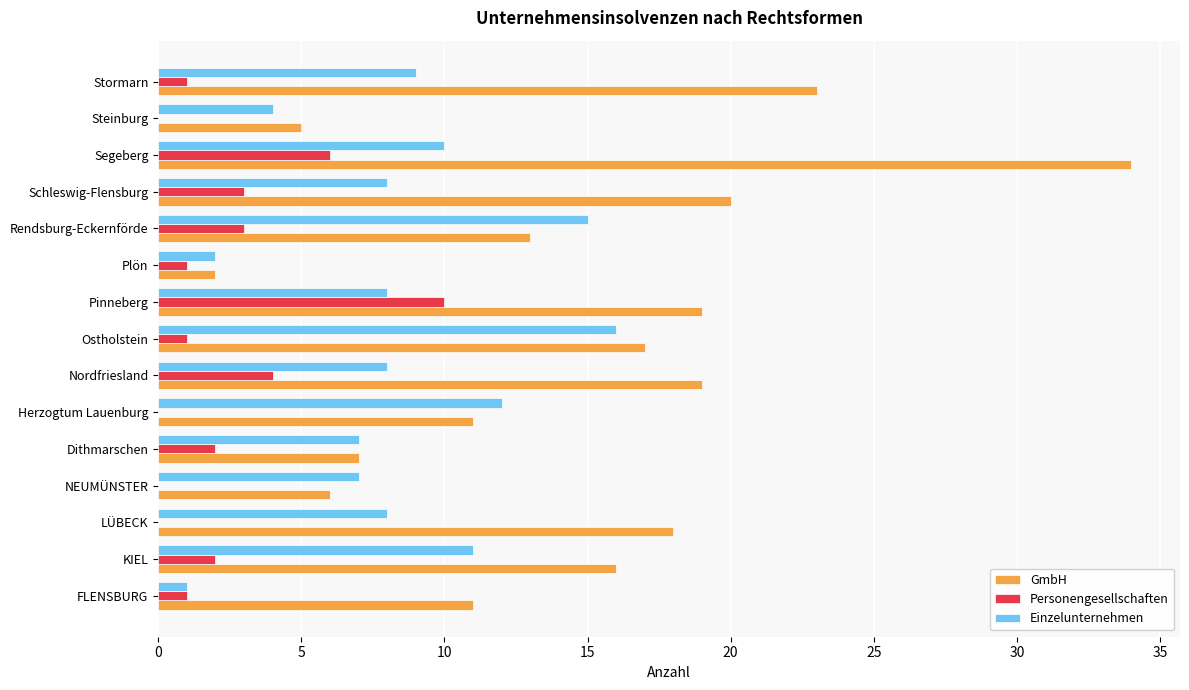

What is the average value of the GmbH series?

15